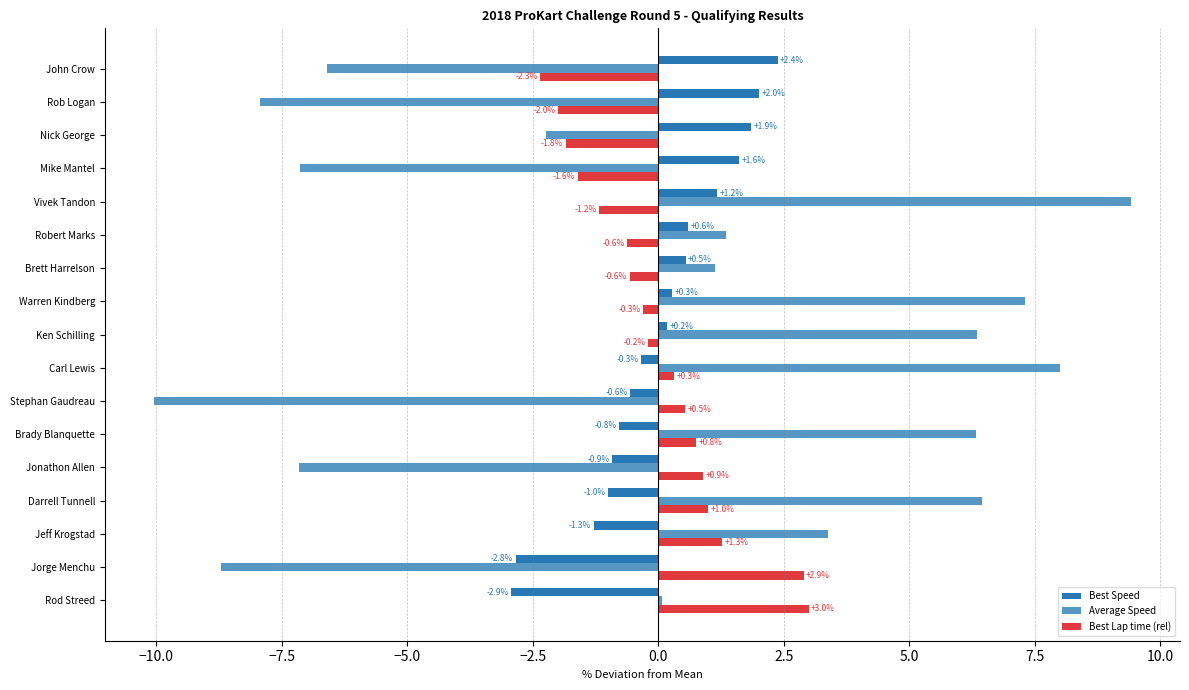

Is the value of Best Speed at Carl Lewis greater than the value of Average Speed at Mike Mantel?

Yes